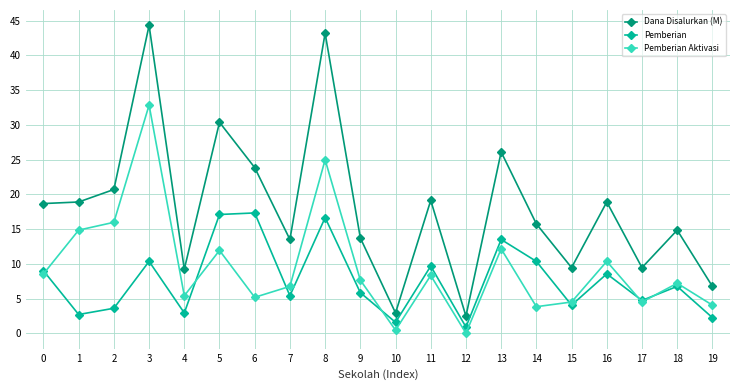

At which category is the sum across all series the highest?

3